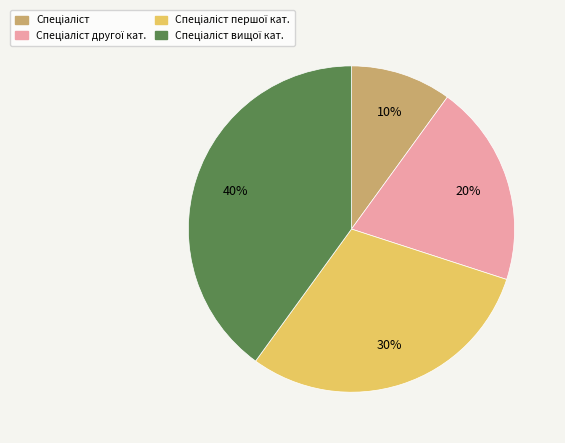

Does any single category account for the majority?

No